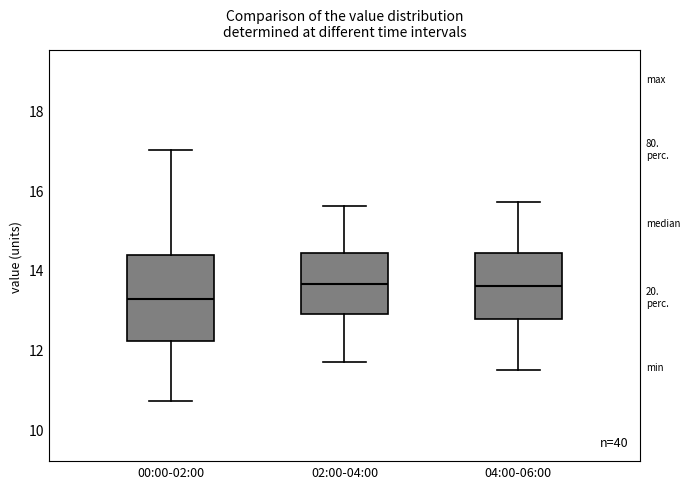

Reading left to right, read every box against the y-axis: the position of its median line, the range the box covers, and the ends of its whiskers. The values are not printed on the chart, so give them approximately, as read against the axis.

00:00-02:00: median 13.2, box 12.2 to 14.4, whiskers 10.8 to 17.0
02:00-04:00: median 13.6, box 13.0 to 14.4, whiskers 11.8 to 15.6
04:00-06:00: median 13.6, box 12.8 to 14.4, whiskers 11.6 to 15.8